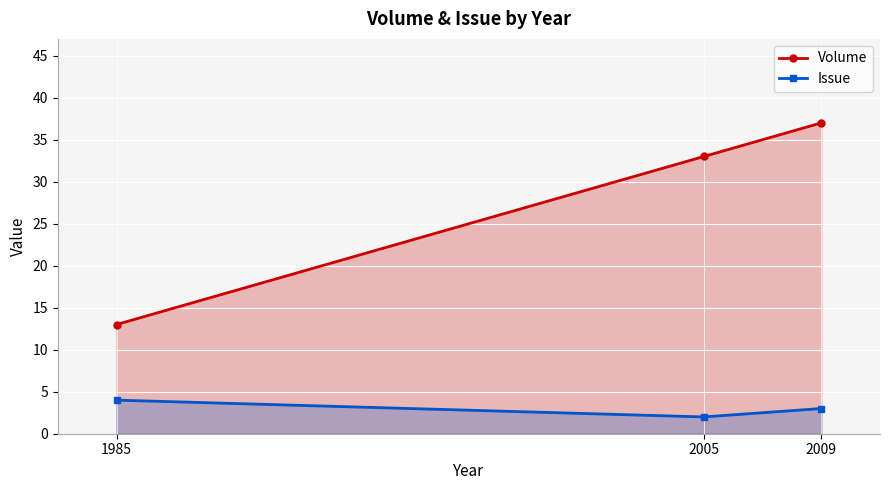

What is the difference between the highest and lowest values at 2009?

34